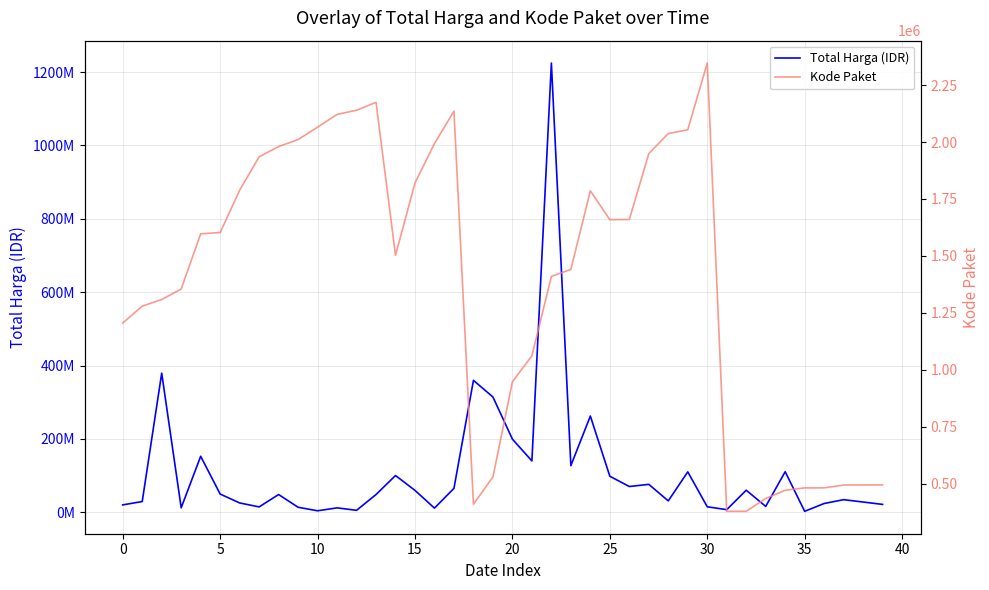

True or false: Kode Paket and Total Harga (IDR) intersect in this chart.

False